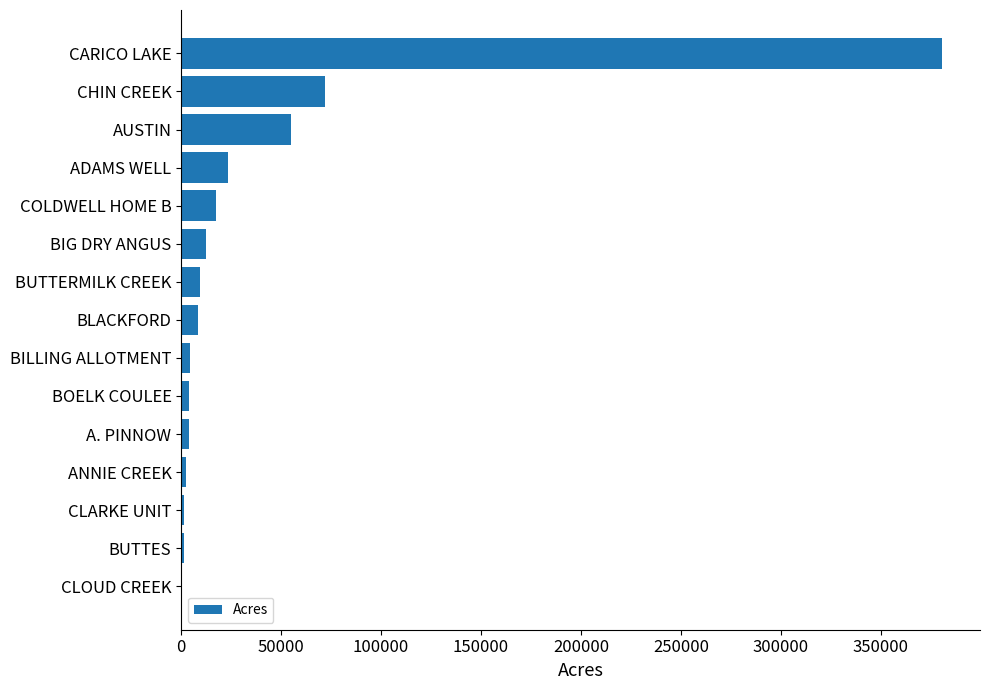

What is the sum of the values at BIG DRY ANGUS and COLDWELL HOME B?

29988.5